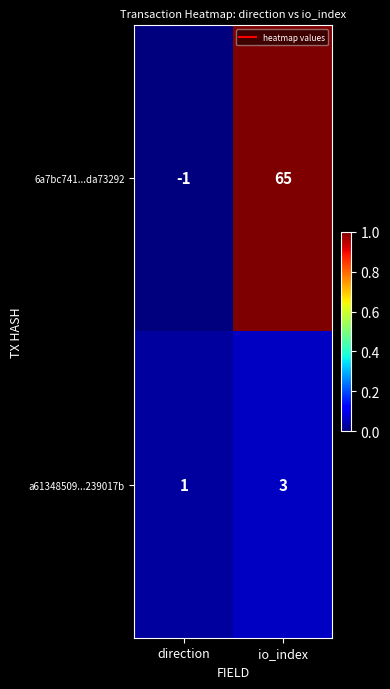

List the series in order of their overall mean, highest first.

6a7bc741...da73292, a61348509...239017b